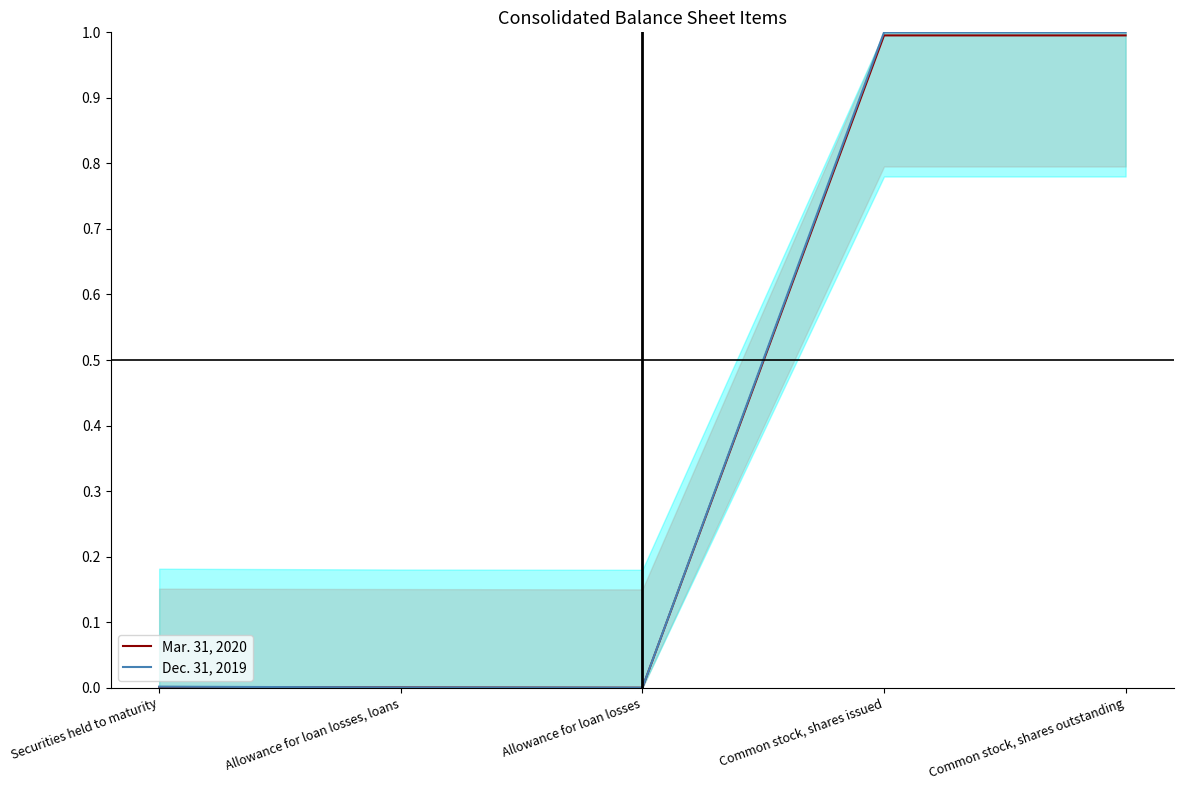

What is the sum of all Dec. 31, 2019 values?

2.0